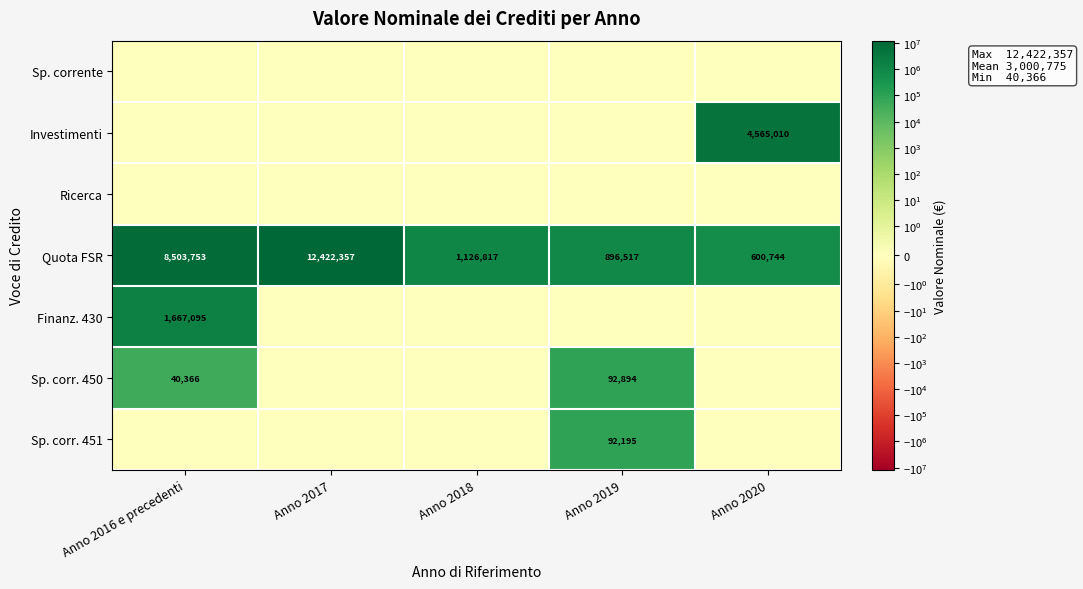

True or false: Quota FSR has a value of 370027.7 at Anno 2018.

False